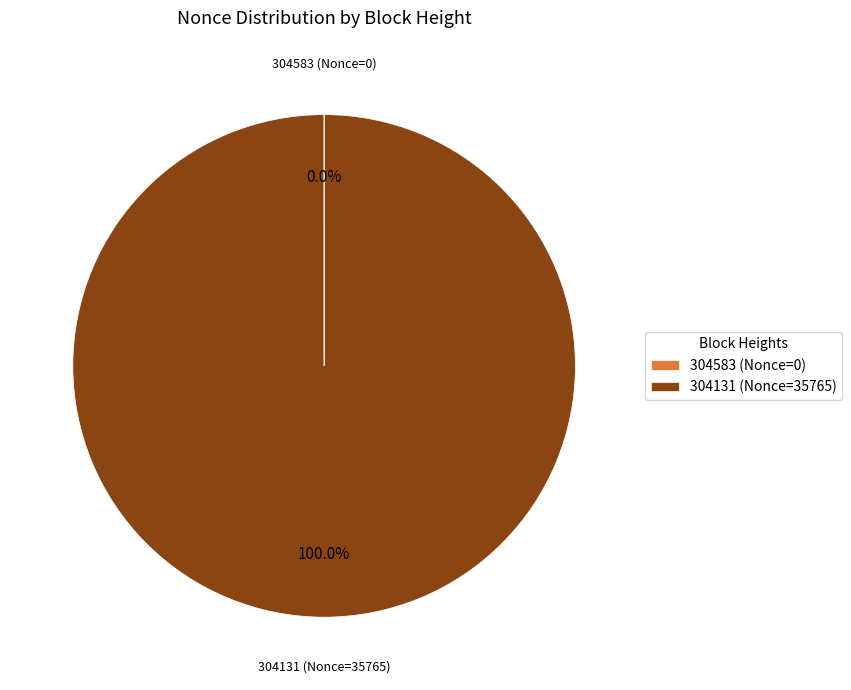

Does 304131 (Nonce=35765) account for over 50% of the chart?

Yes